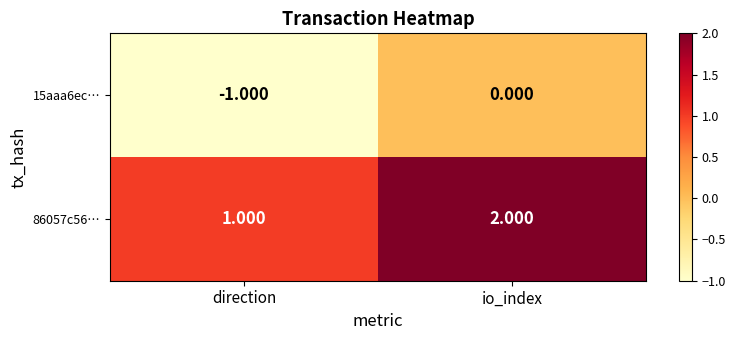

What is the spread (max minus min) of values at io_index?

2